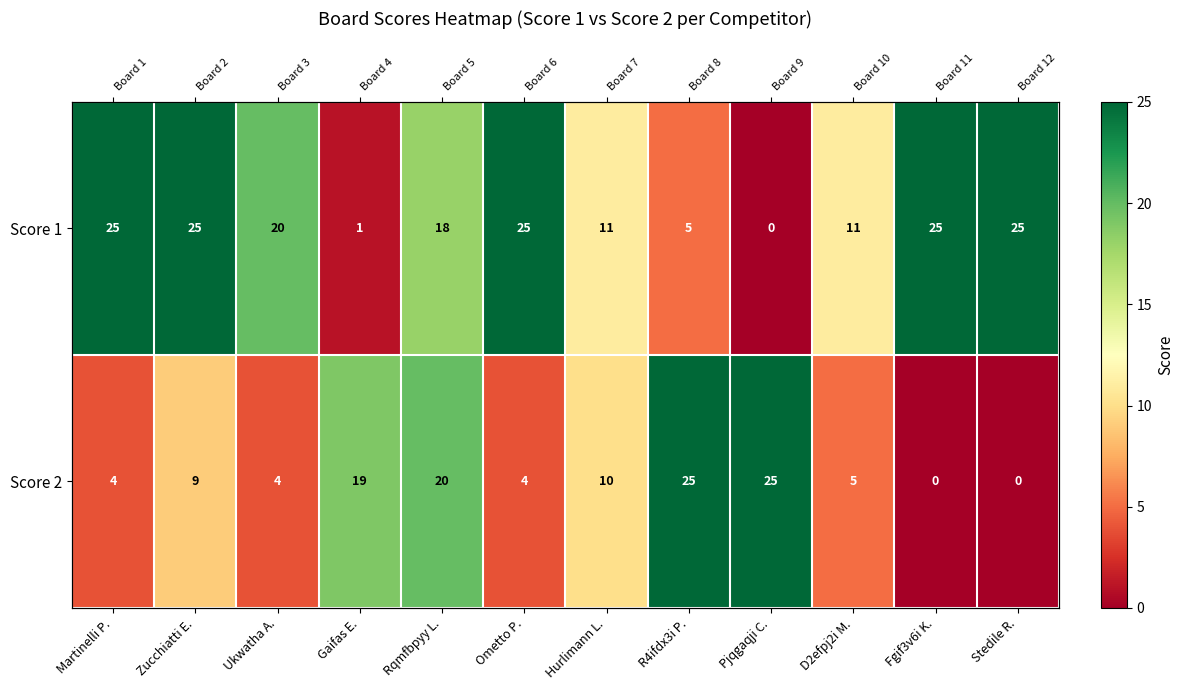

What is the sum of the Score 1 values at Martinelli P. and Ukwatha A.?

45